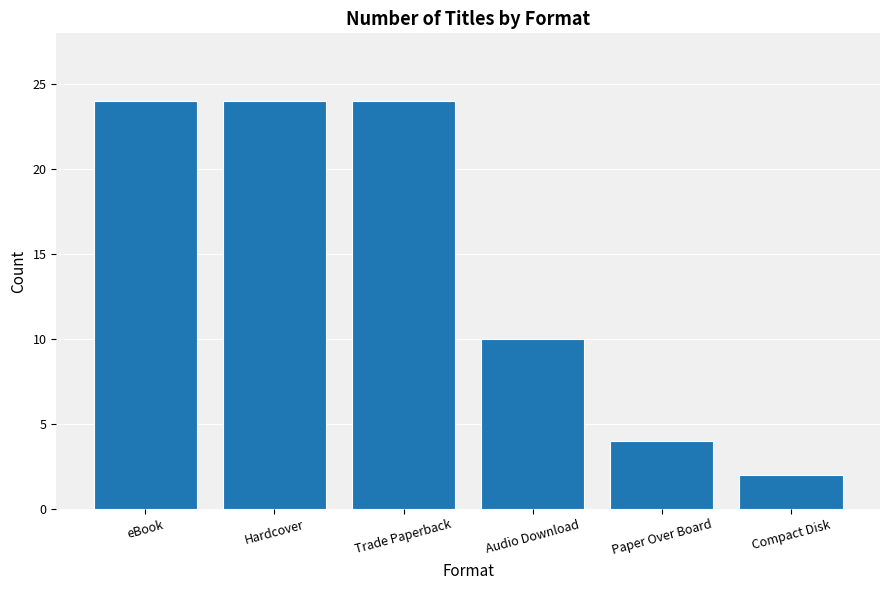

What is the sum of all values?

88